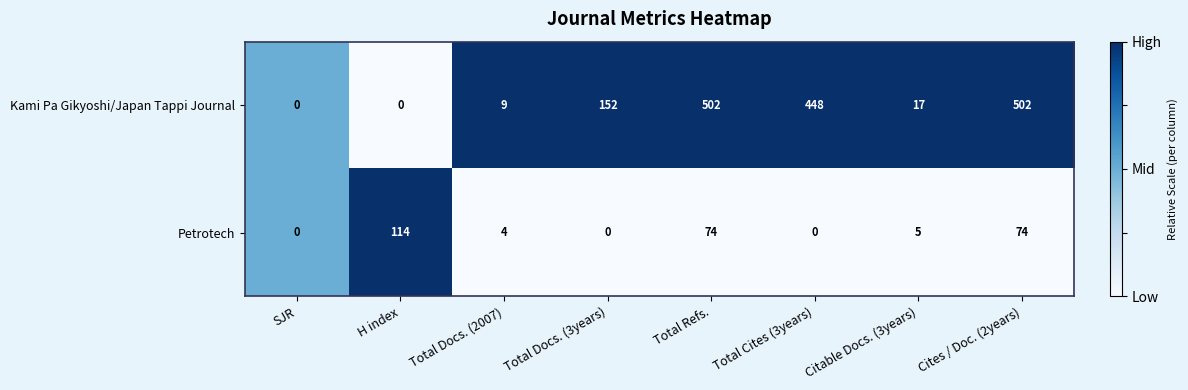

Is the value of Kami Pa Gikyoshi/Japan Tappi Journal at Total Cites (3years) greater than the value of Petrotech at H index?

Yes